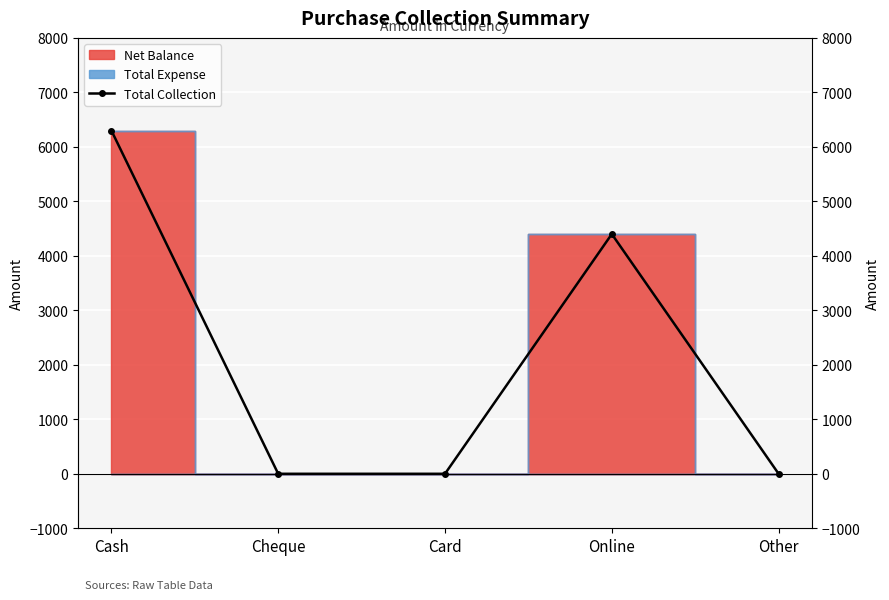

Between Cheque and Card, which is larger?

Cheque